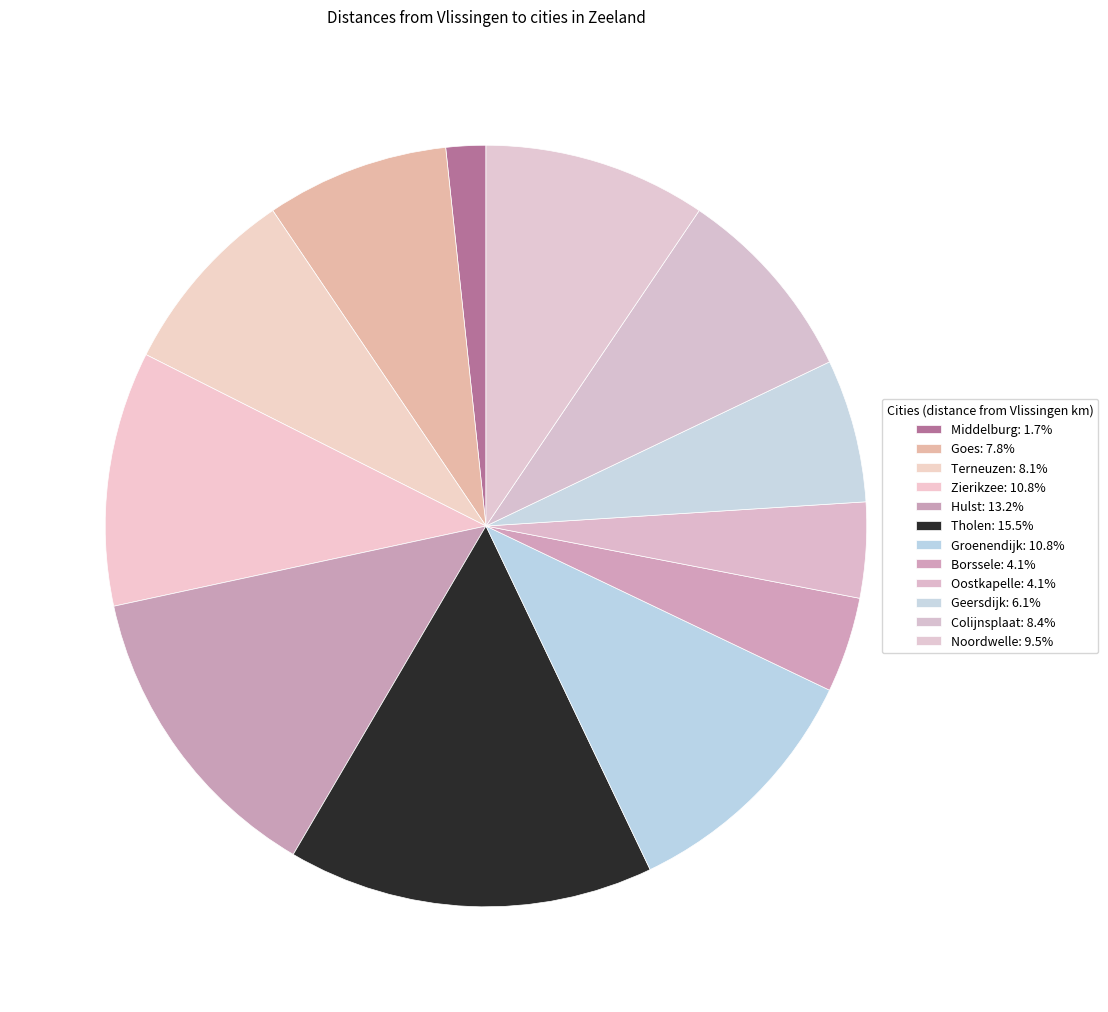

Count the number of slices in the pie.

12